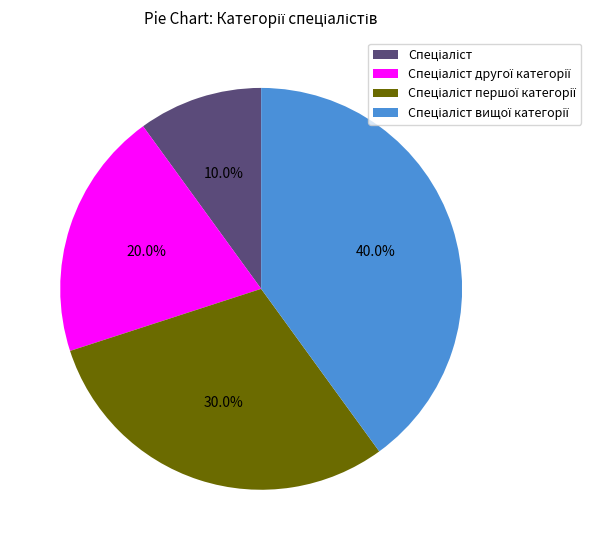

True or false: Спеціаліст першої категорії accounts for 43% of the total.

False